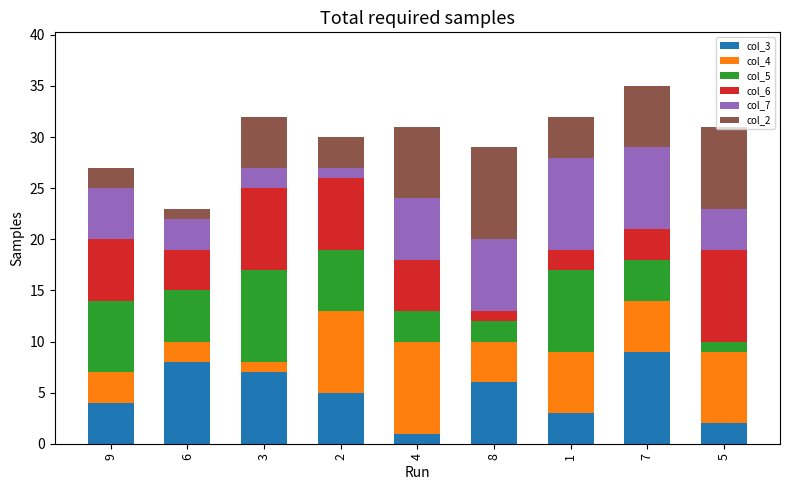

True or false: col_3 has a value of 6 at 8.

True